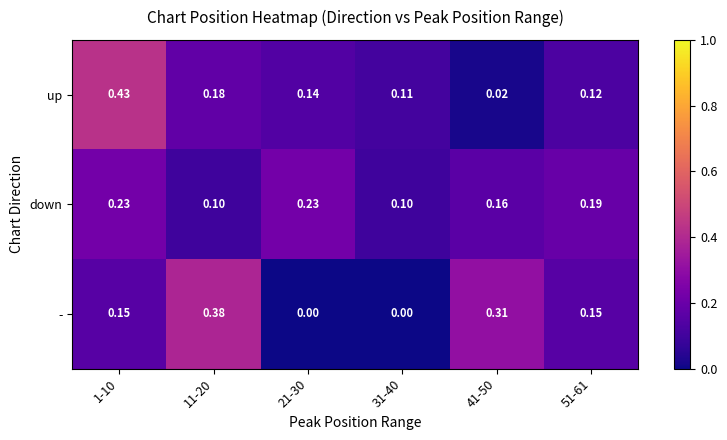

Which series has the widest spread of values?

up